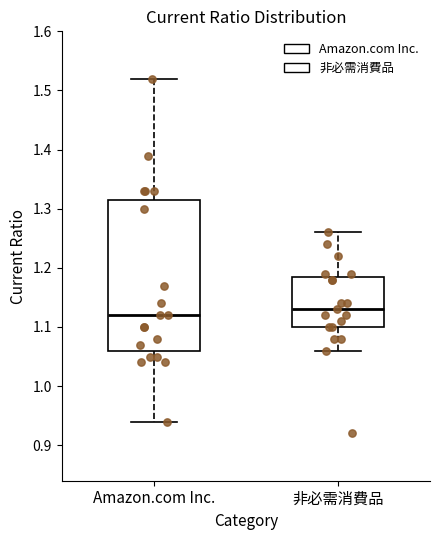

Where does the lower whisker of the box for 非必需消費品 end on the y-axis? The values are not printed on the chart, so give them approximately, as read against the axis.

1.06